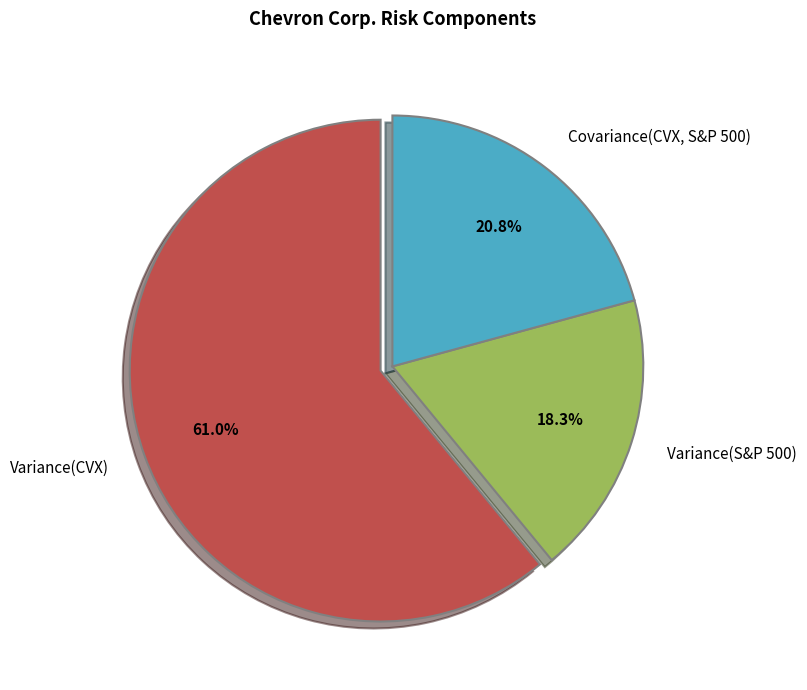

Is the sum of Variance(CVX) and Covariance(CVX, S&P 500) greater than half?

Yes